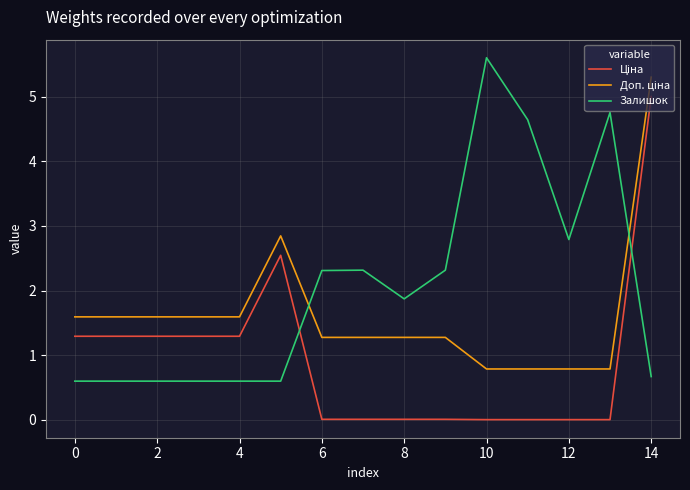

What is the maximum value for Залишок?

5.6